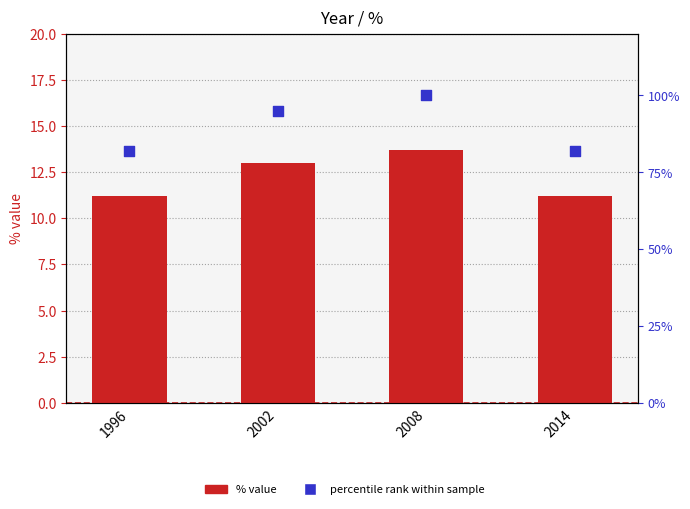

Which series reaches the minimum Y coordinate?

% value